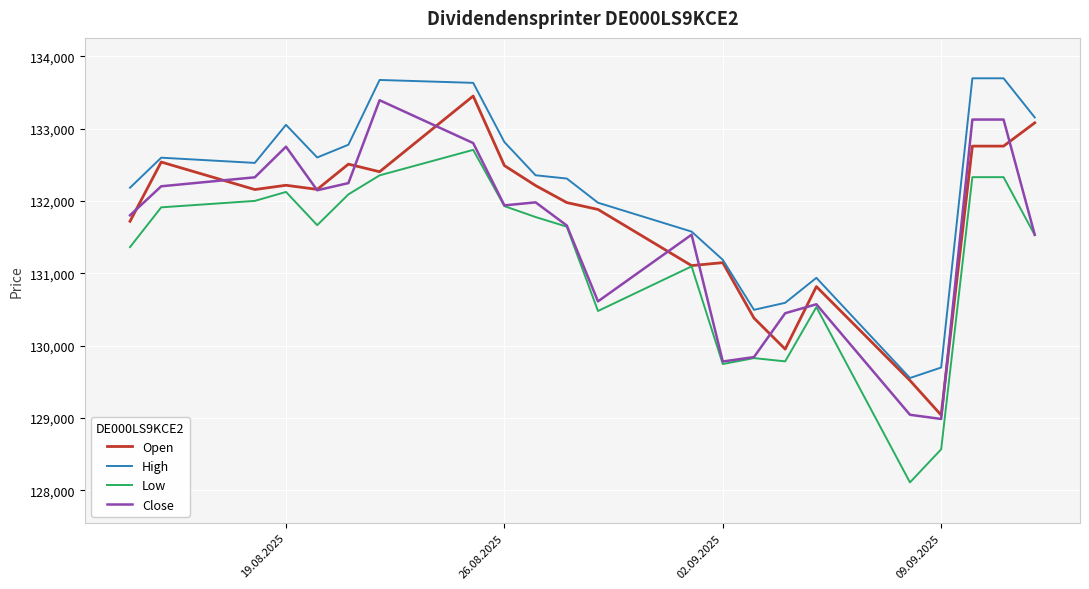

List the series in order of their overall mean, highest first.

High, Open, Close, Low